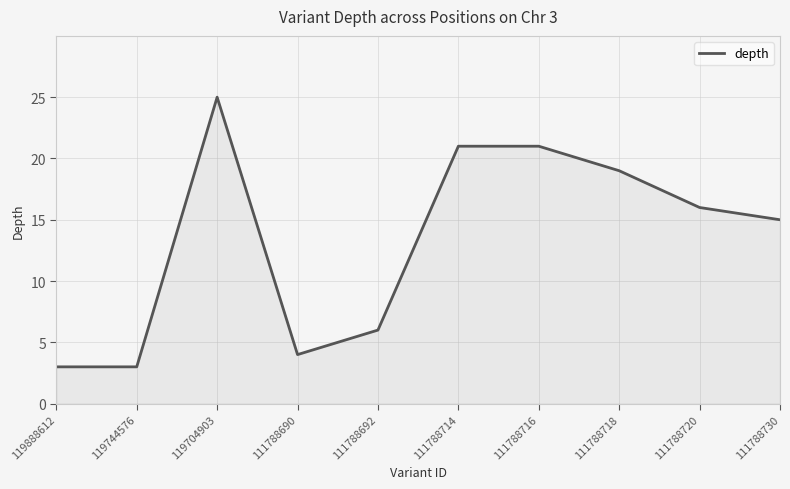

True or false: the data shows 1 at 119888612.

False